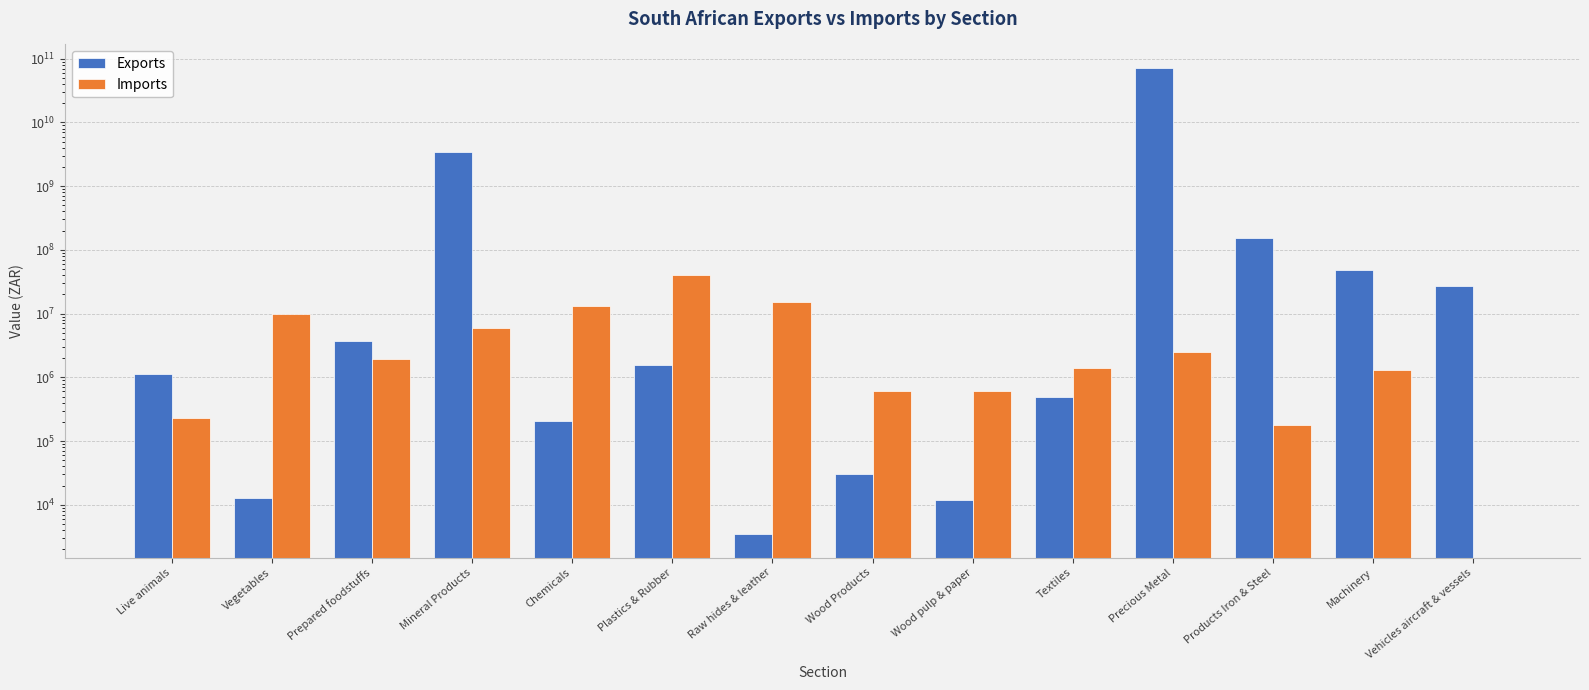

What is the sum of all Imports values?

92752107